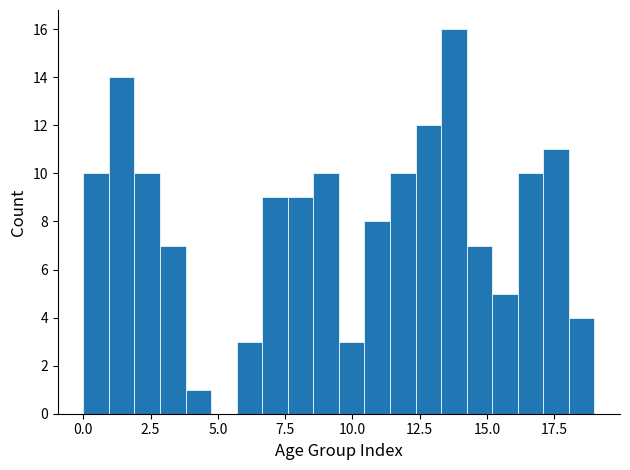

Read against the x-axis, roughly where is the centre of the tallest bar?

14.0